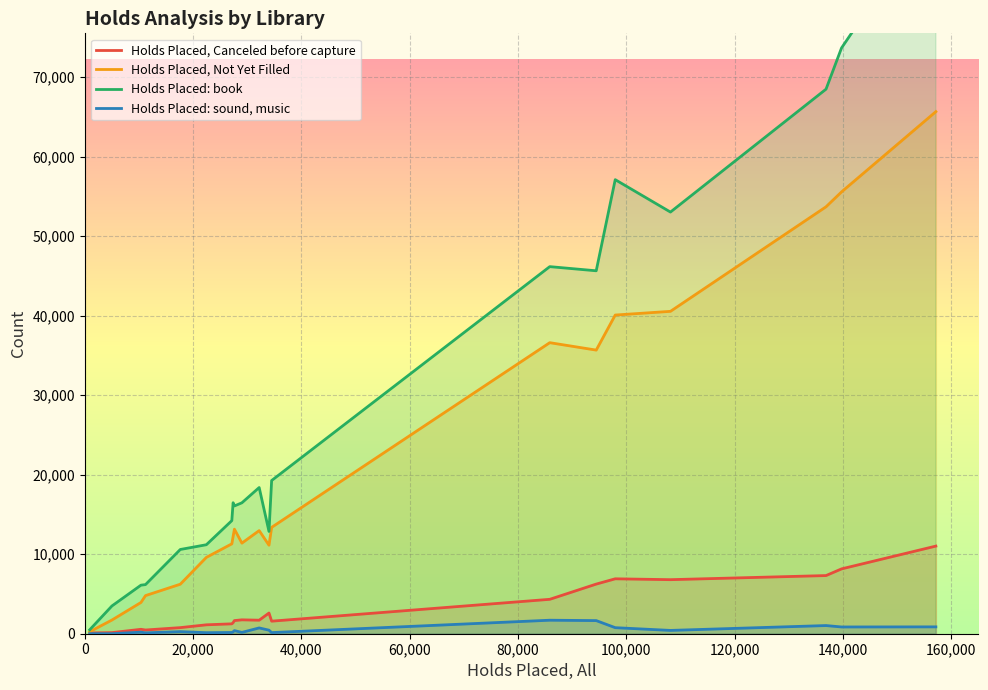

What is the highest value of the Holds Placed, Not Yet Filled series?

65643